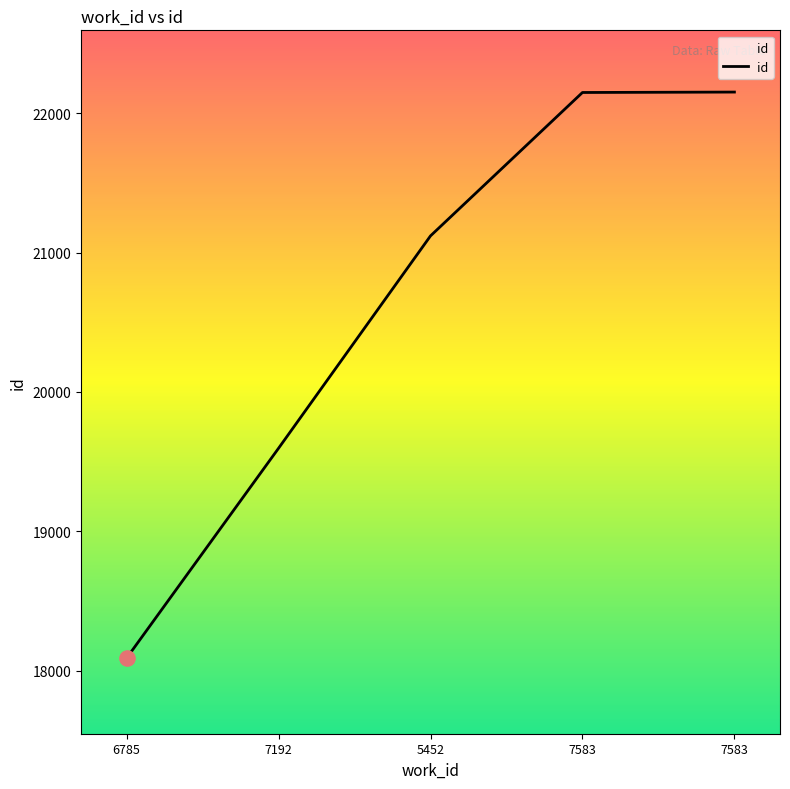

Which has a higher value, 7583 or 7192?

7583